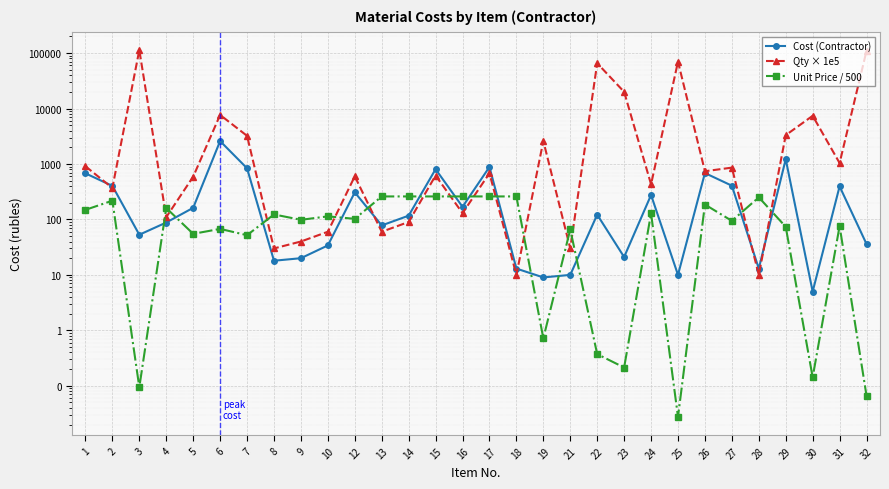

At how many categories does at least one series exceed 38449?

4